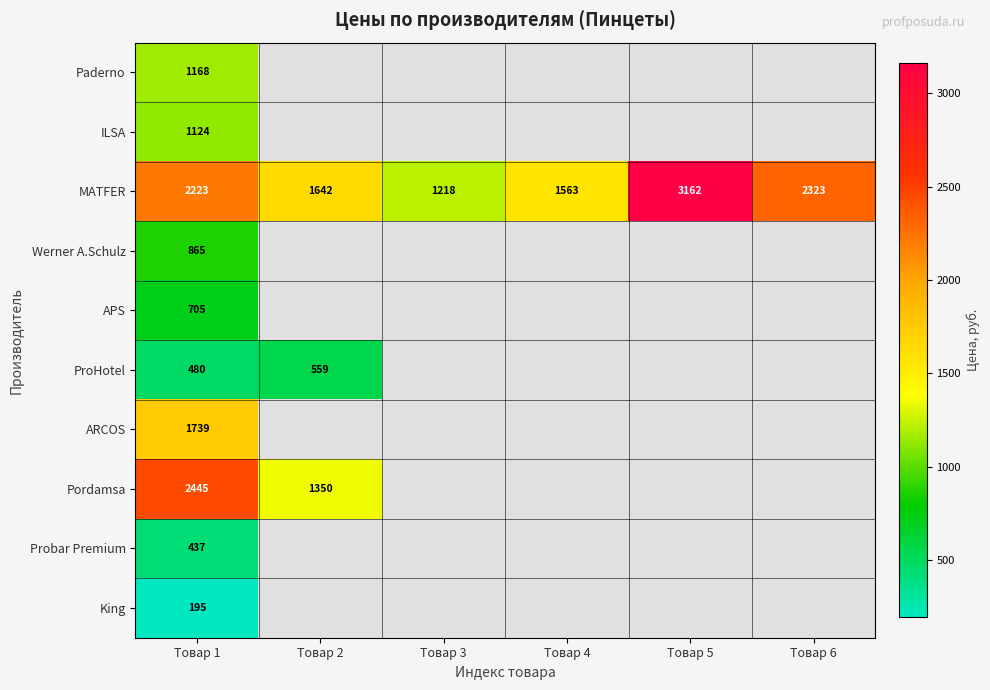

Is it true that Pordamsa equals 1350 at Товар 2?

True